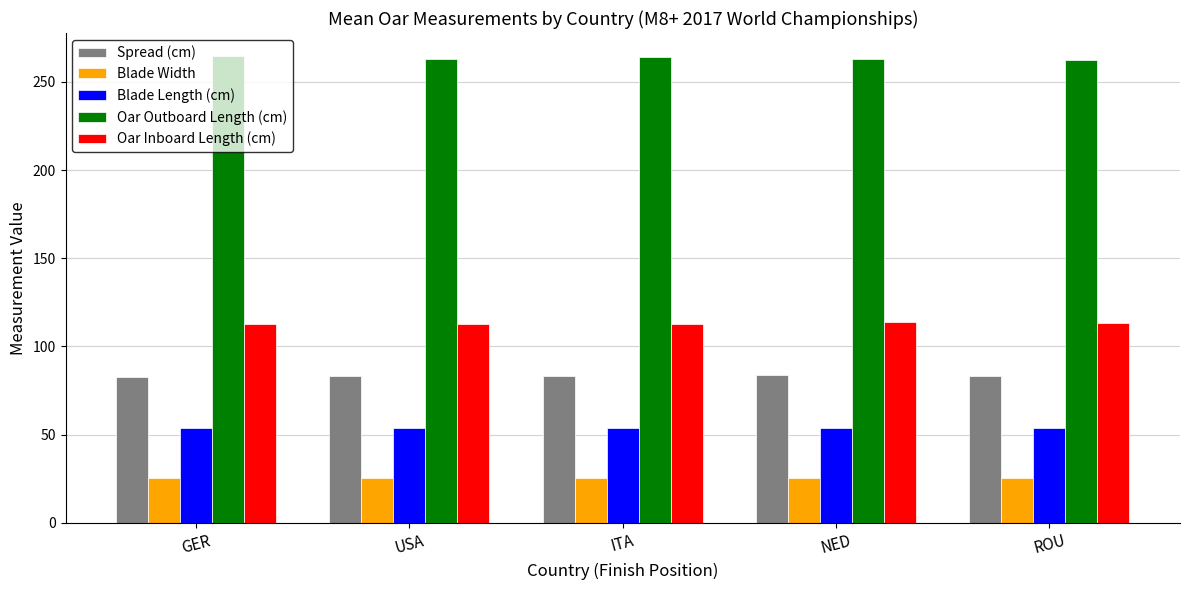

What is the label of the 1st bar from the right?

ROU